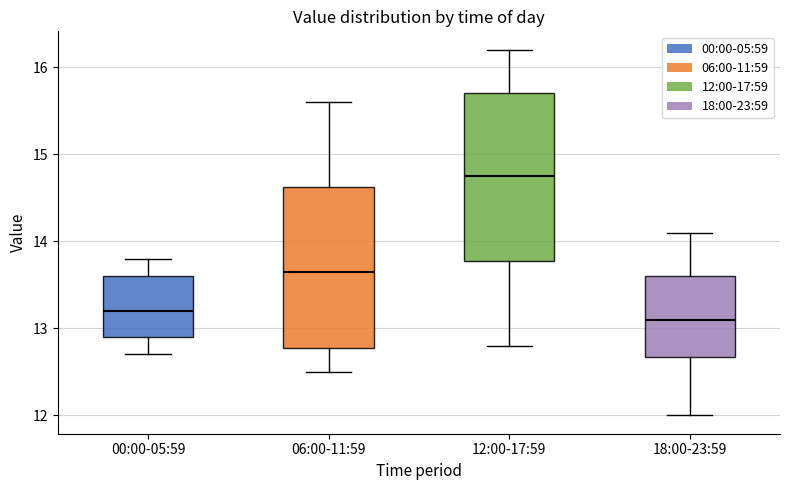

Reading left to right, transcribe this box plot: for each box, give where its median line is, the range the box spans, and where its two whiskers end, as read against the y-axis. The values are not printed on the chart, so give them approximately, as read against the axis.

00:00-05:59: median 13.2, box 12.9 to 13.6, whiskers 12.7 to 13.8
06:00-11:59: median 13.7, box 12.8 to 14.6, whiskers 12.5 to 15.6
12:00-17:59: median 14.8, box 13.8 to 15.7, whiskers 12.8 to 16.2
18:00-23:59: median 13.1, box 12.7 to 13.6, whiskers 12.0 to 14.1